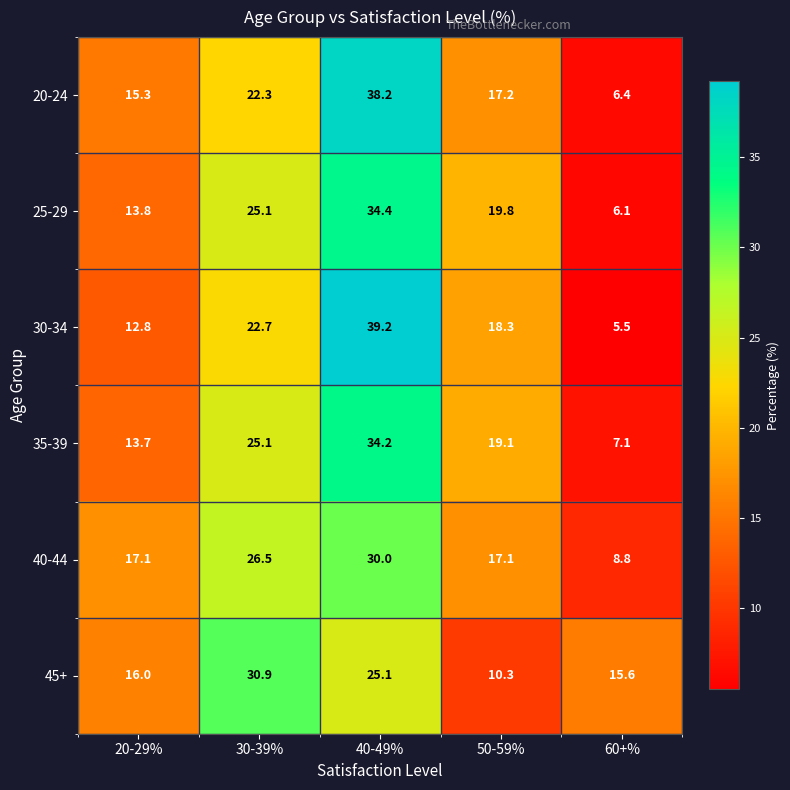

What is the difference between the maximum and minimum values in the 35-39 series?

27.1